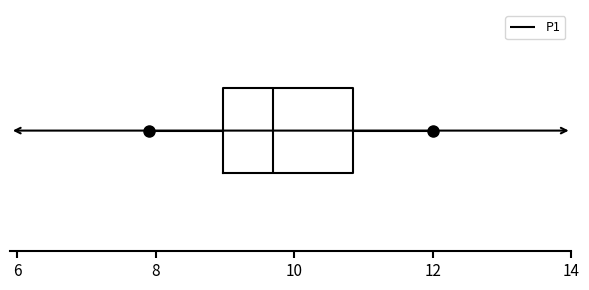

Where does the left whisker of the box end on the x-axis? The values are not printed on the chart, so give them approximately, as read against the axis.

8.0